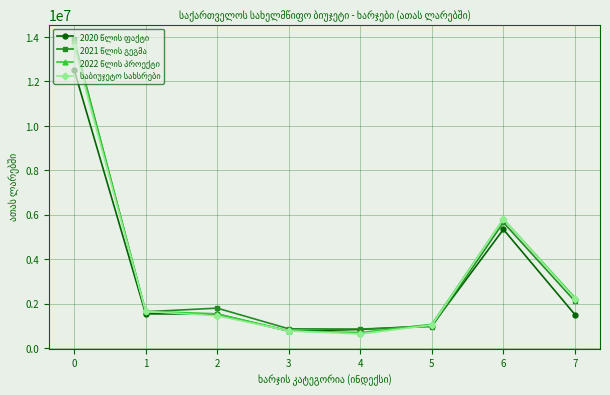

What is the smallest value displayed?

632812.0